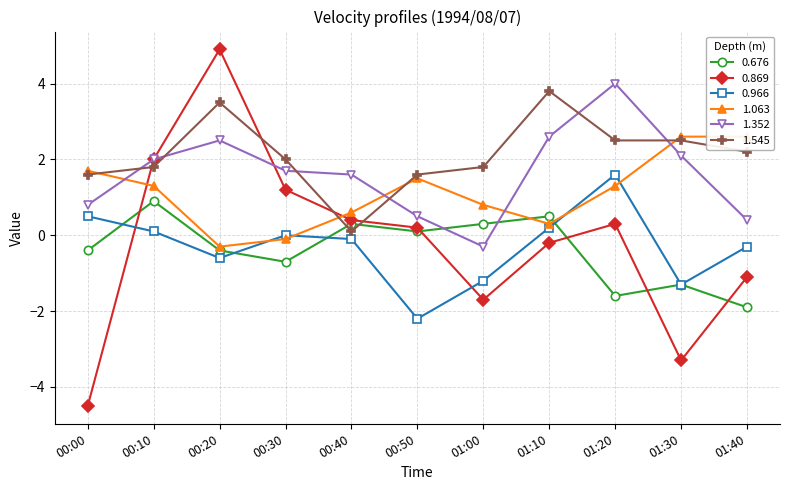

Which category has the highest value in the 0.966 series?

01:20